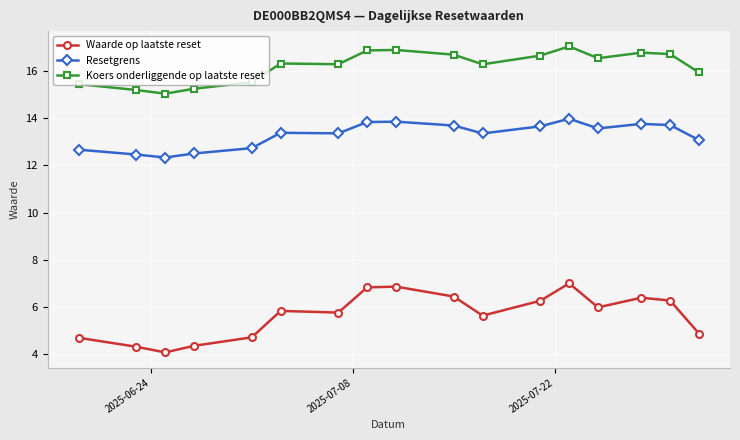

What is the difference between the maximum and minimum values in the Waarde op laatste reset series?

2.9